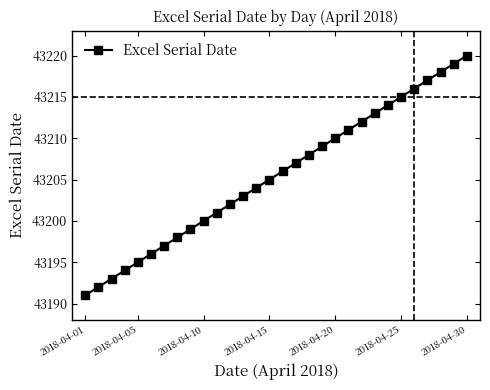

Reading left to right, transcribe all the data shown in this chart.

43191	43192	43193	43194	43195	43196	43197	43198	43199	43200	43201	43202	43203	43204	43205	43206	43207	43208	43209	43210	43211	43212	43213	43214	43215	43216	43217	43218	43219	43220